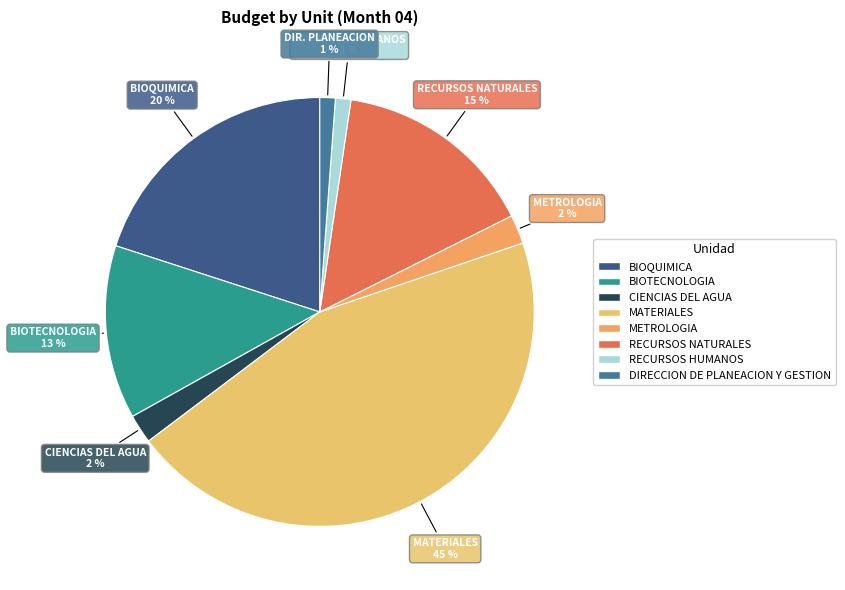

Count the number of slices in the pie.

8